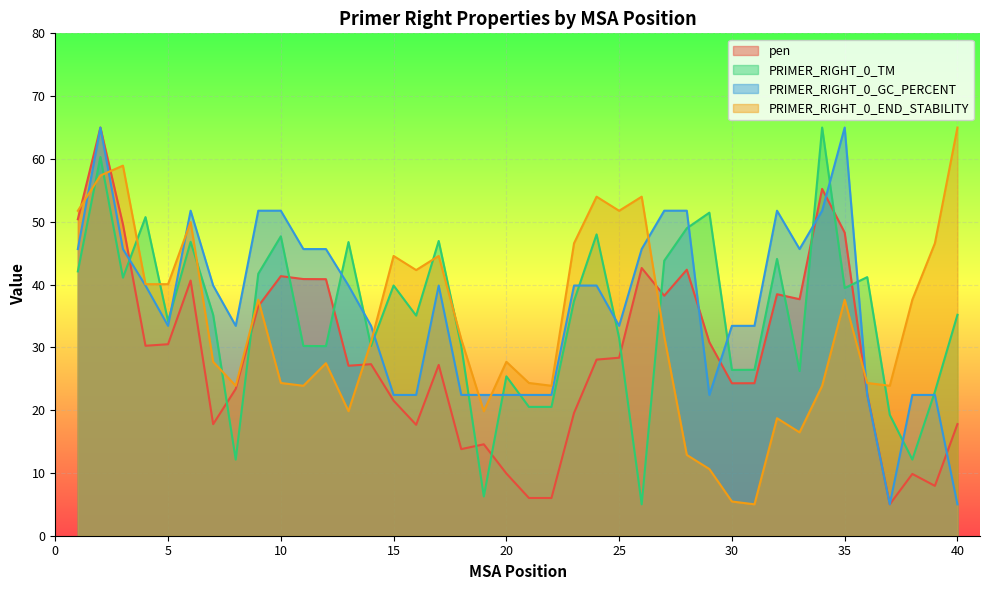

The PRIMER_RIGHT_0_END_STABILITY series shows 5.4 at 30. True or false?

True